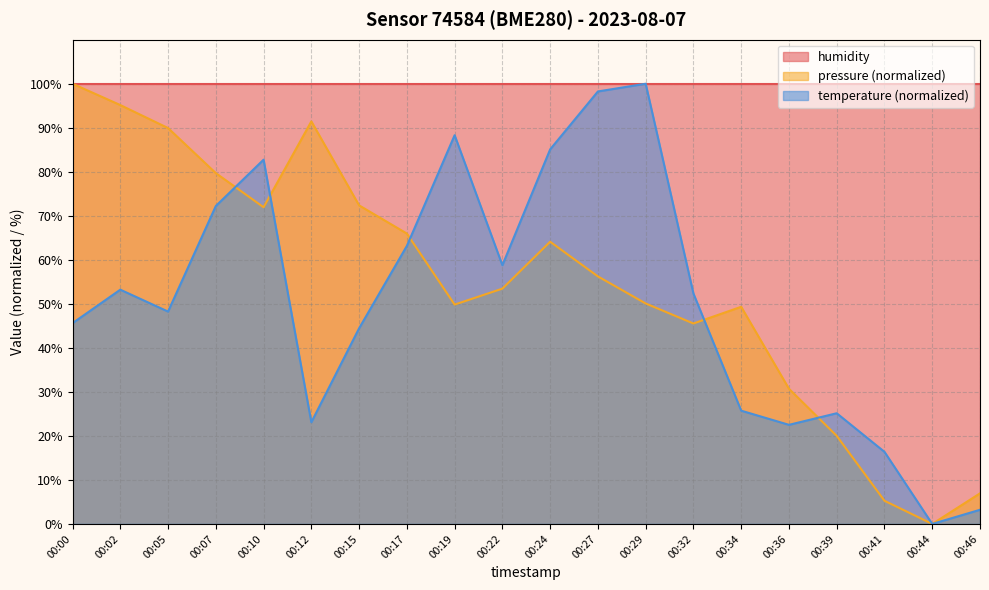

Does the chart have visible grid lines?

Yes